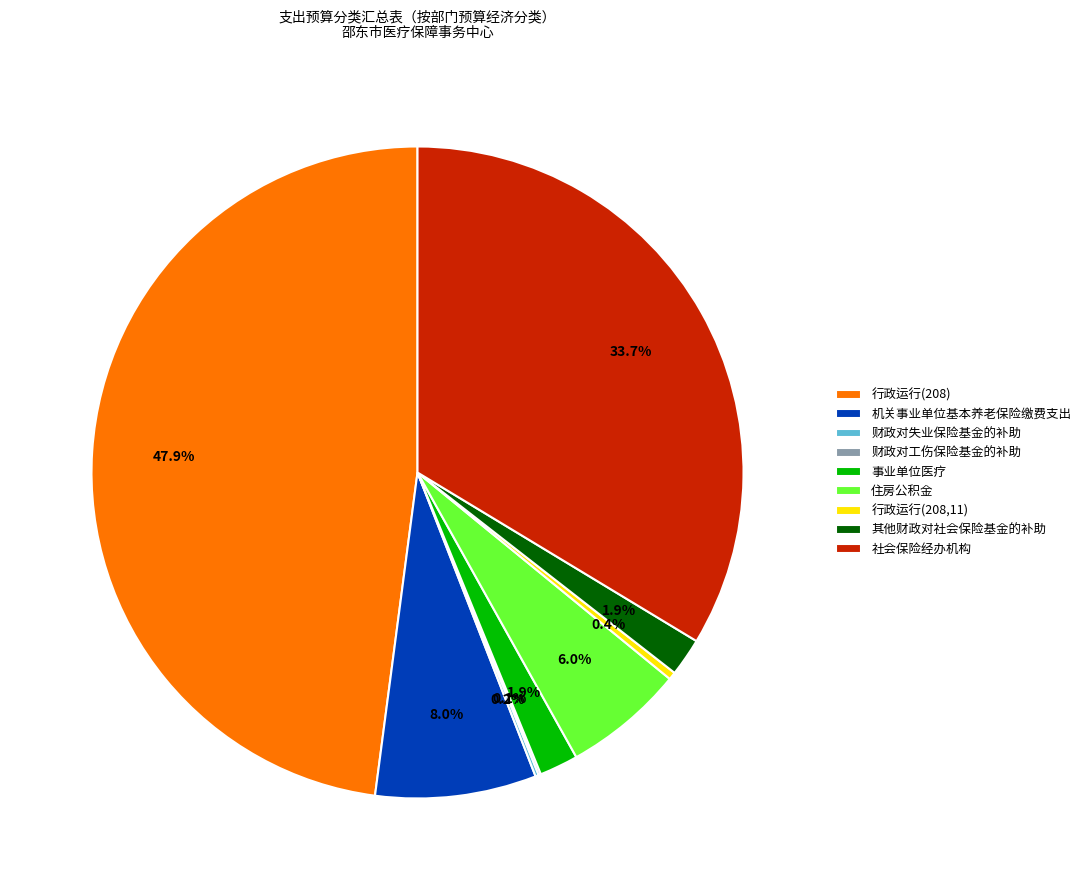

The 其他财政对社会保险基金的补助 slice represents 2% of the pie. True or false?

True